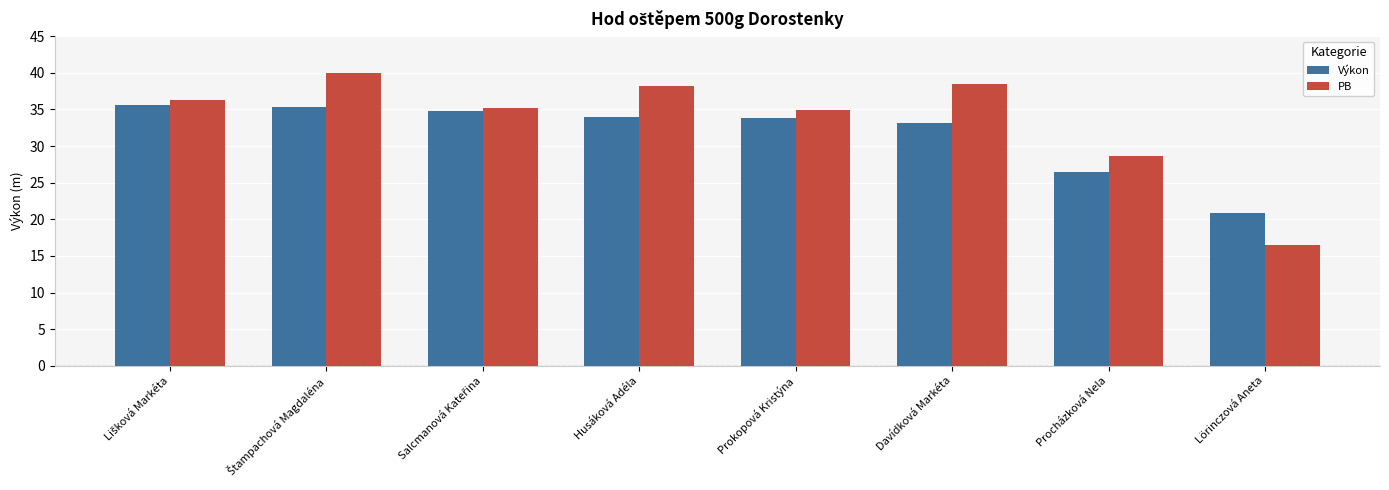

How many data points in PB are above 36?

4